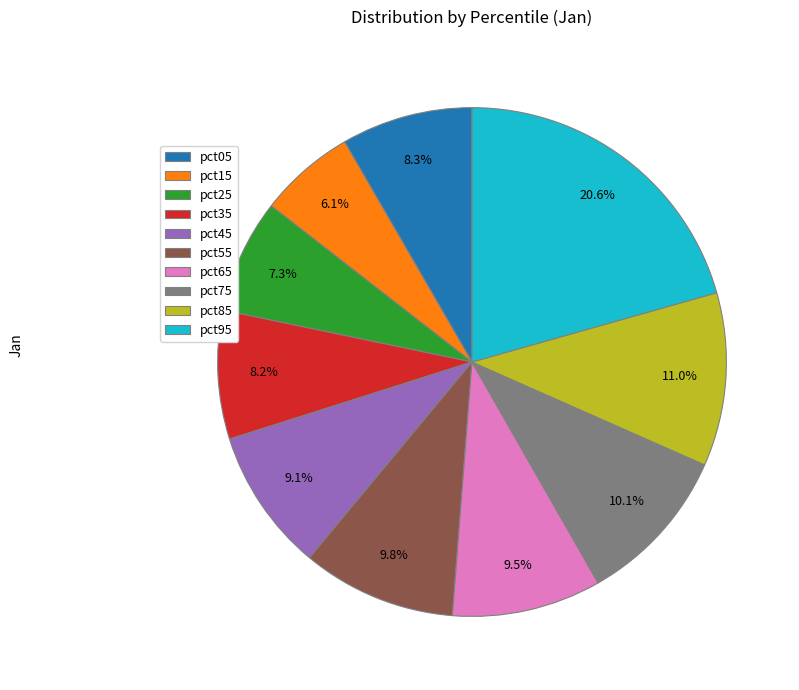

To the nearest percent, what percentage of the pie is pct15?

6%